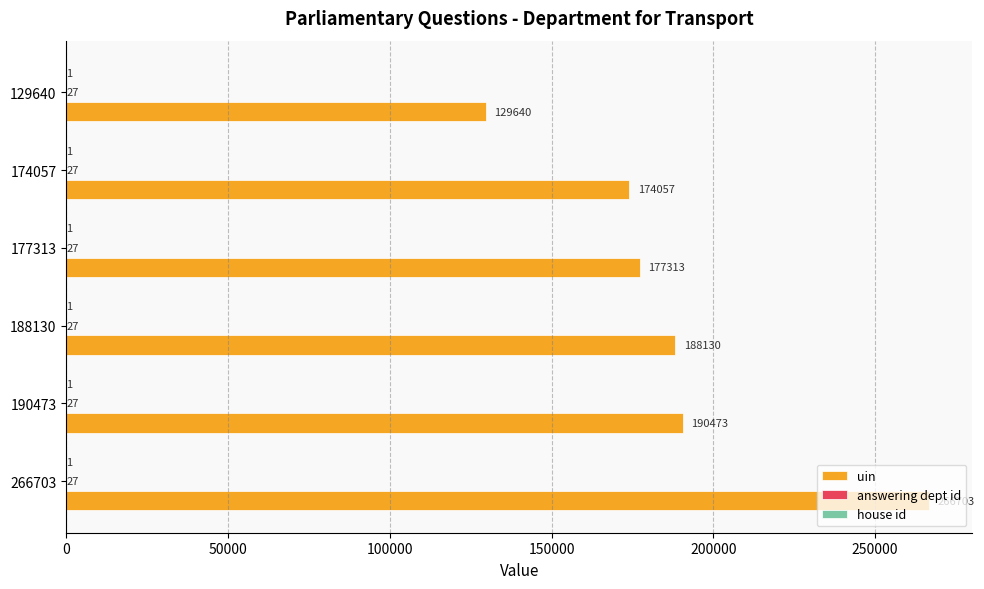

What is the total value across all series at 266703?

266731